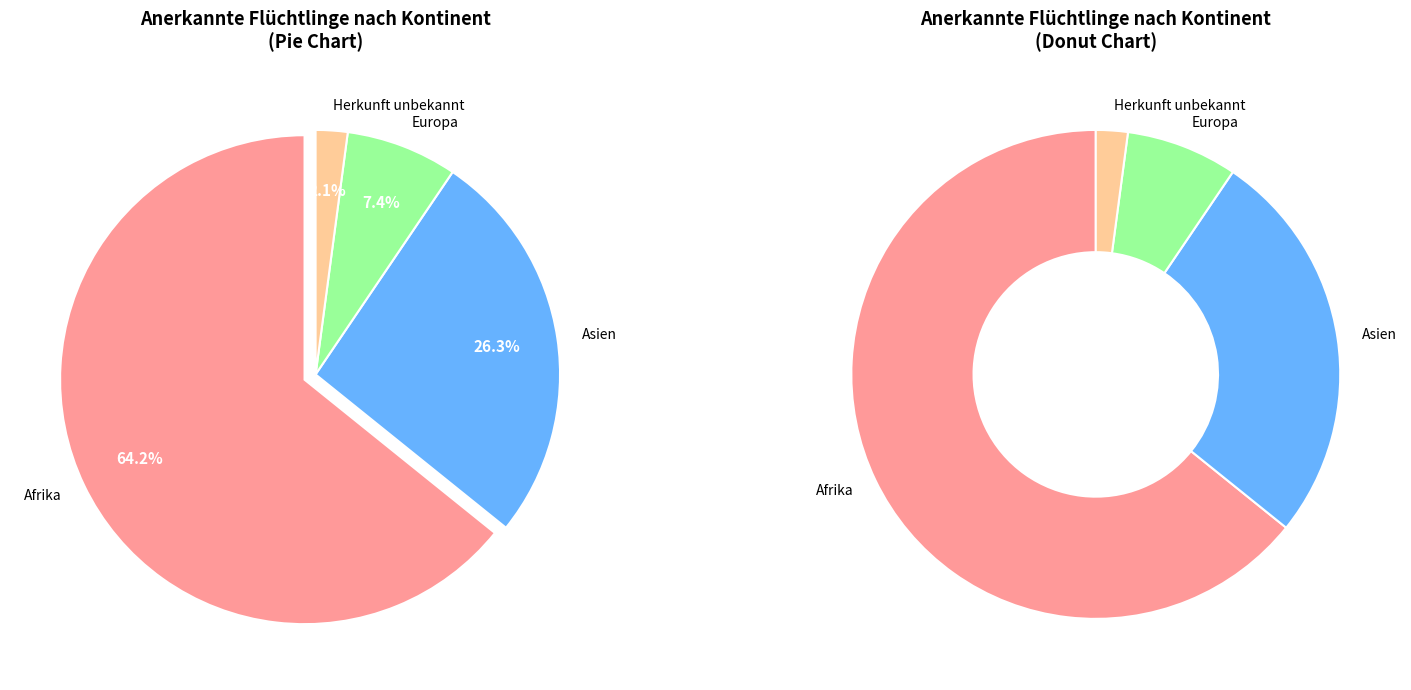

Which has a higher value, Asien or Herkunft unbekannt?

Asien